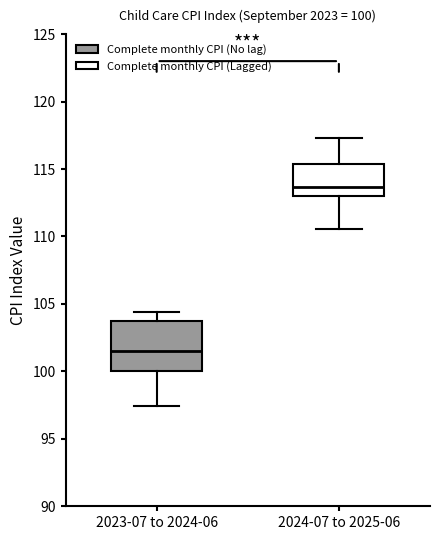

Which box has the lowest median line?

2023-07 to 2024-06